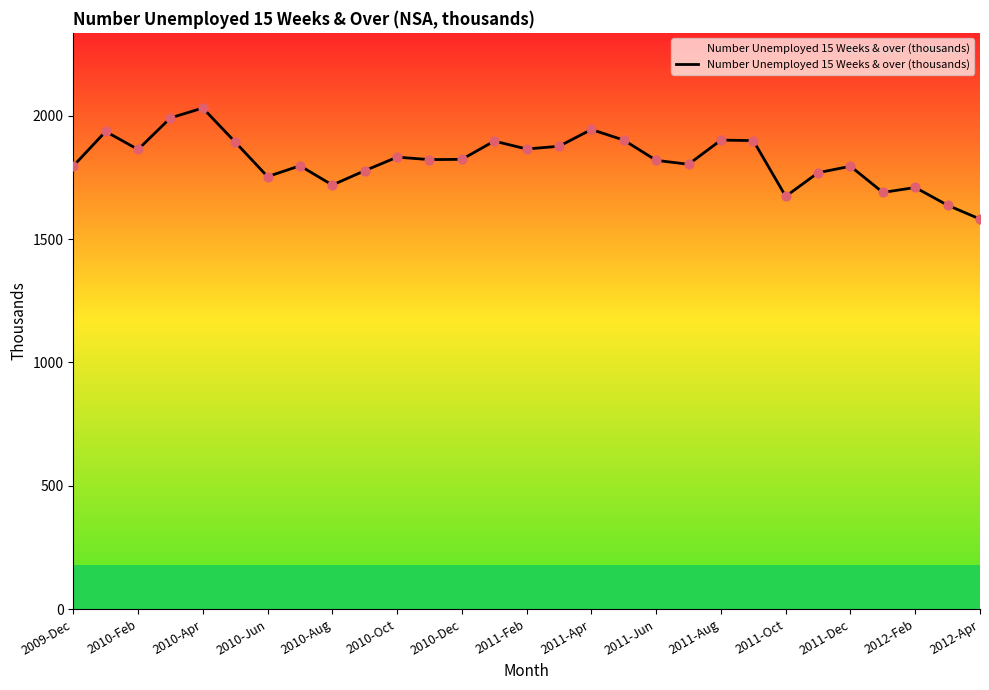

What is the difference between the maximum and minimum values?

450